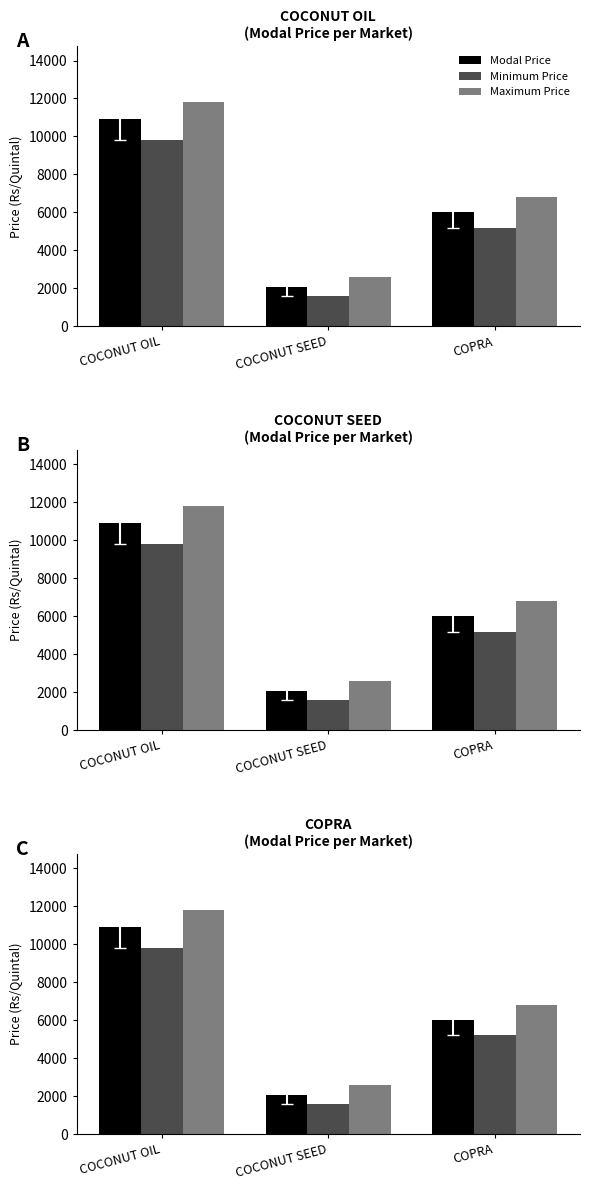

Rank the series by their average value, from highest to lowest.

Maximum Price, Modal Price, Minimum Price